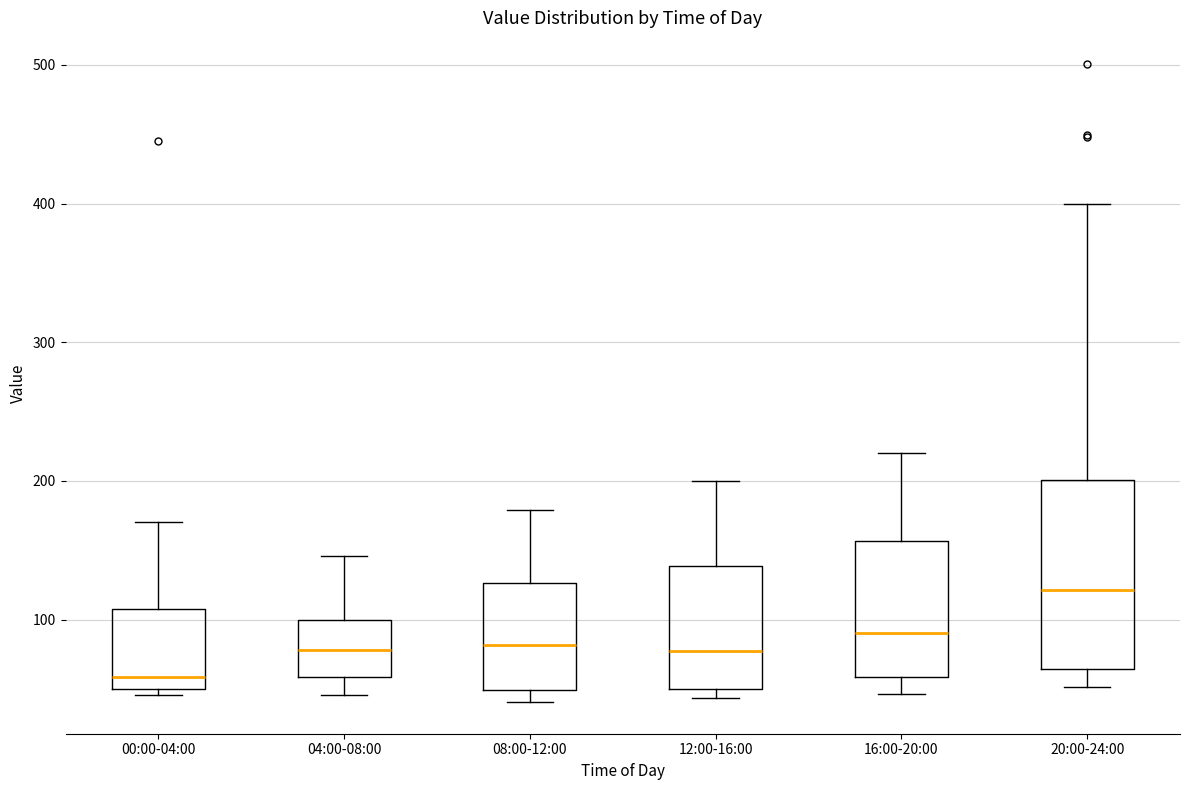

Where is the upper edge of the box for 08:00-12:00 on the y-axis? The values are not printed on the chart, so give them approximately, as read against the axis.

130